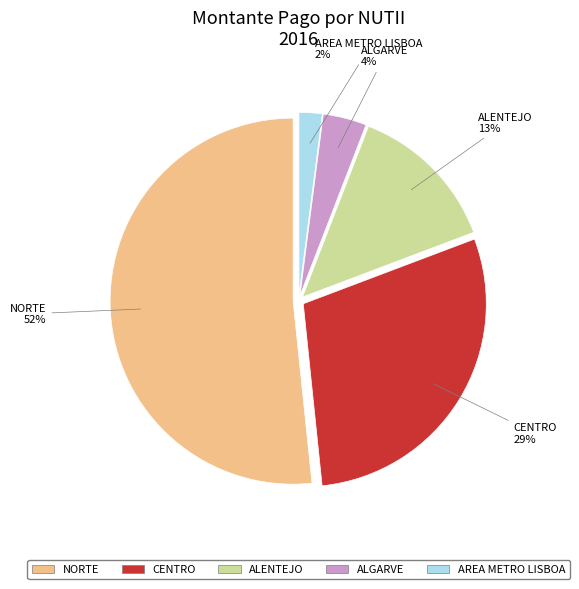

Is CENTRO the majority of the pie?

No